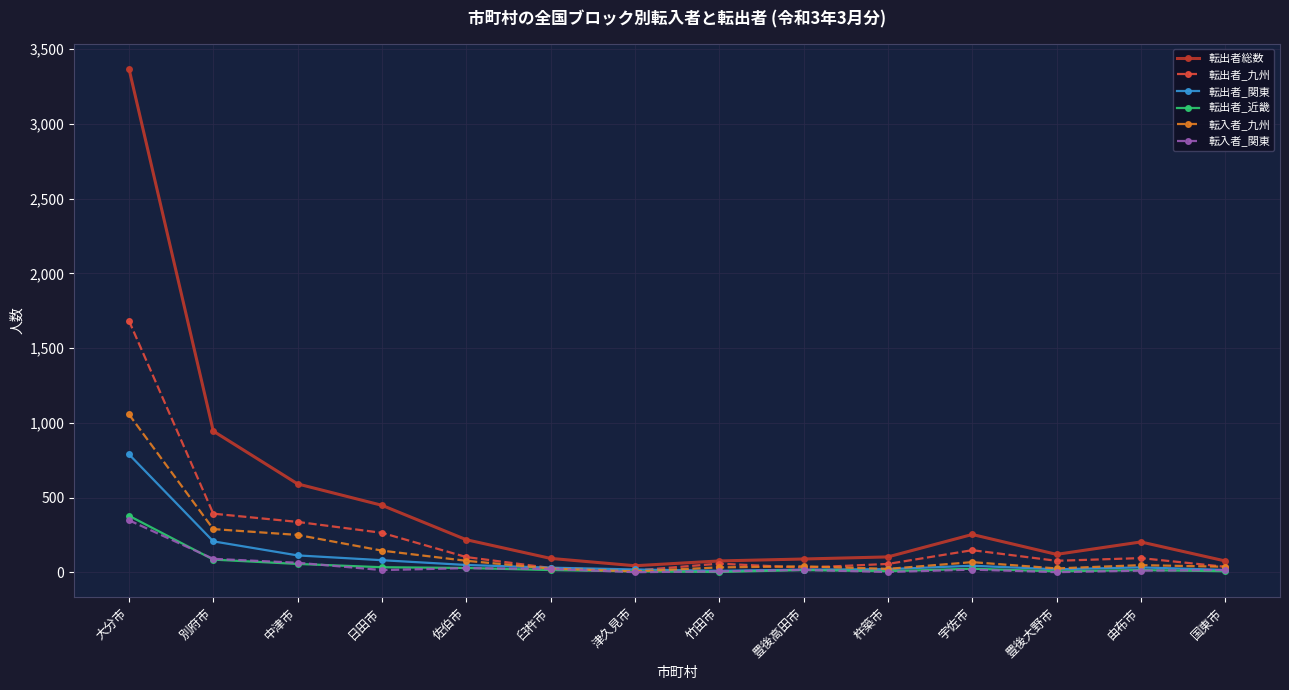

In 転入者_関東, how many points are lower than both neighbors (excluding endpoints)?

4